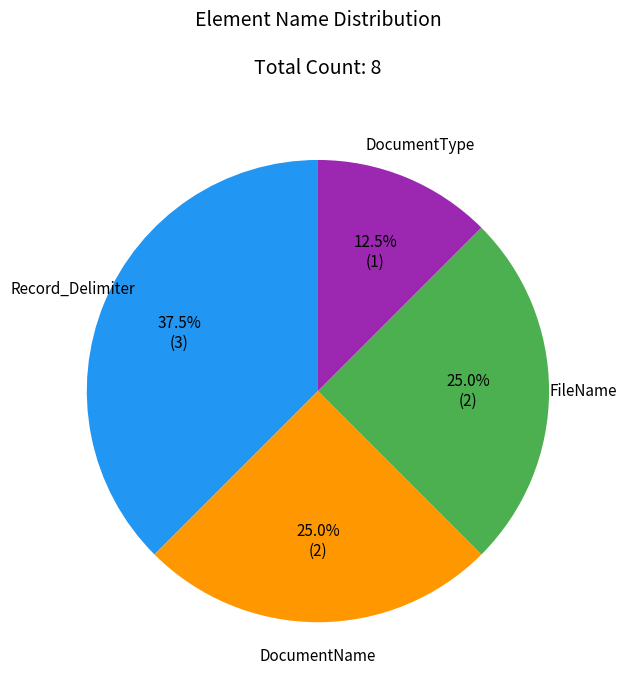

Approximately how many times larger is the value at DocumentType compared to FileName?

0.5